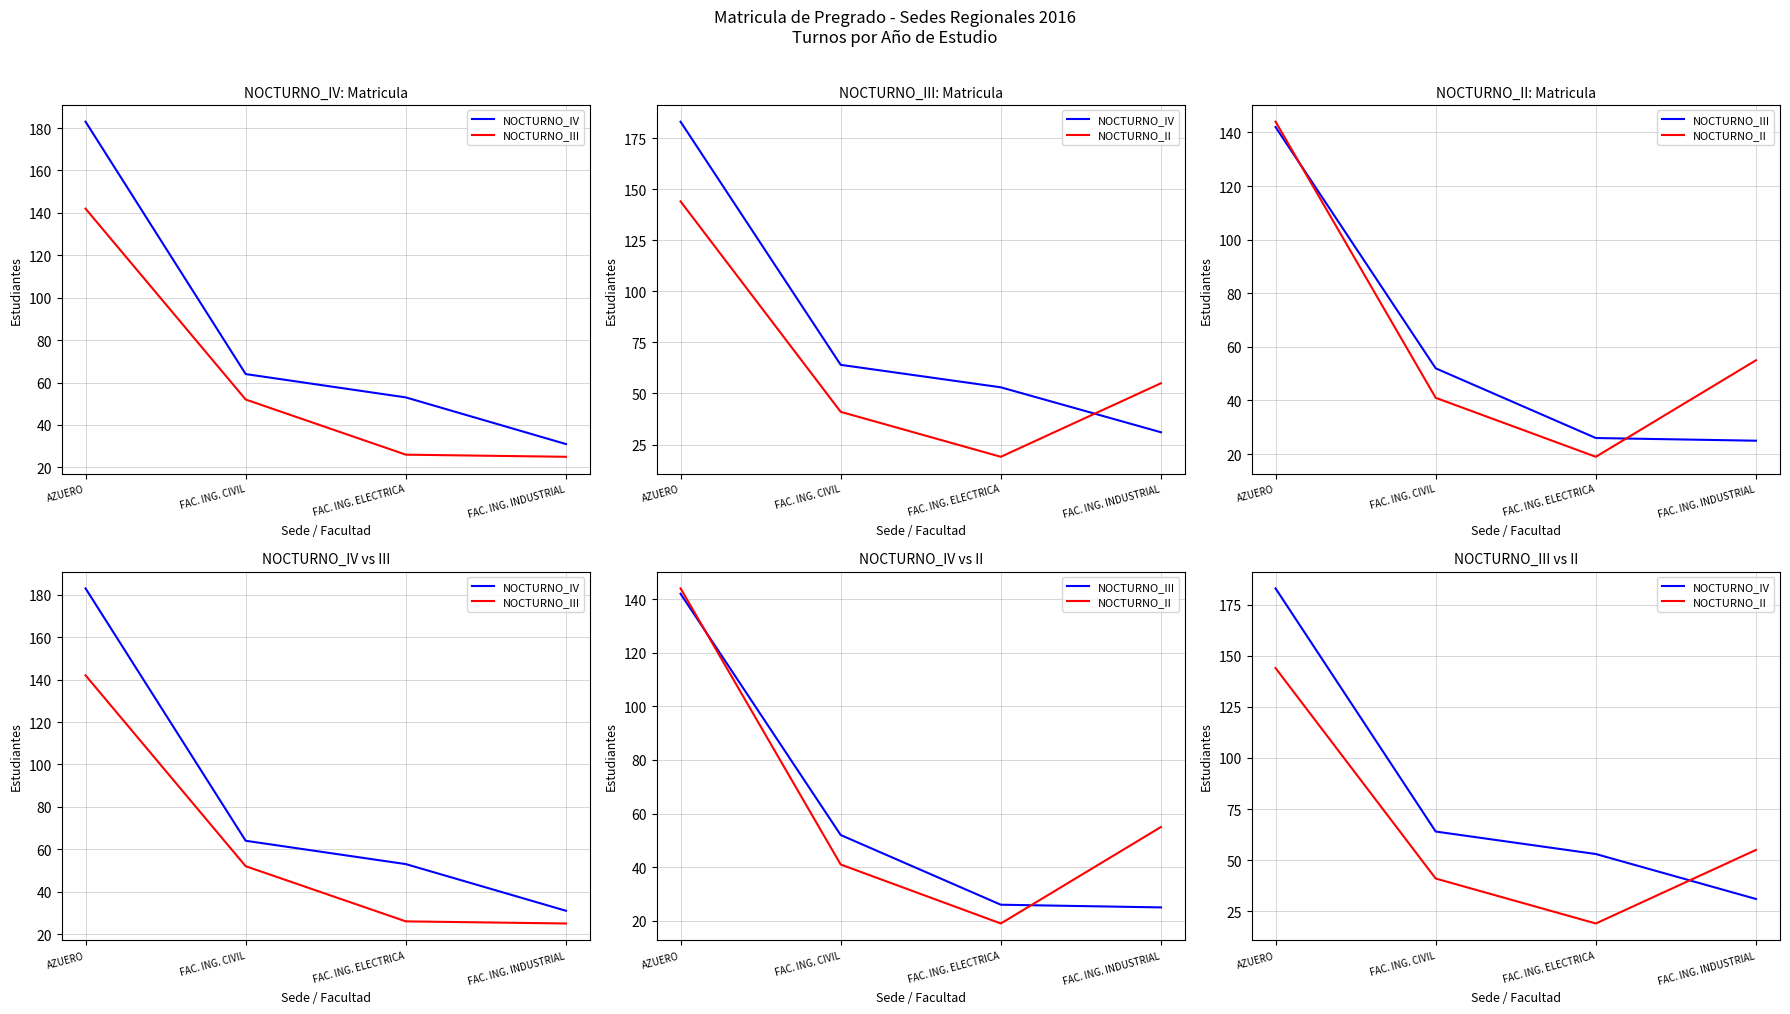

Which category has the highest value in the NOCTURNO_III series?

AZUERO